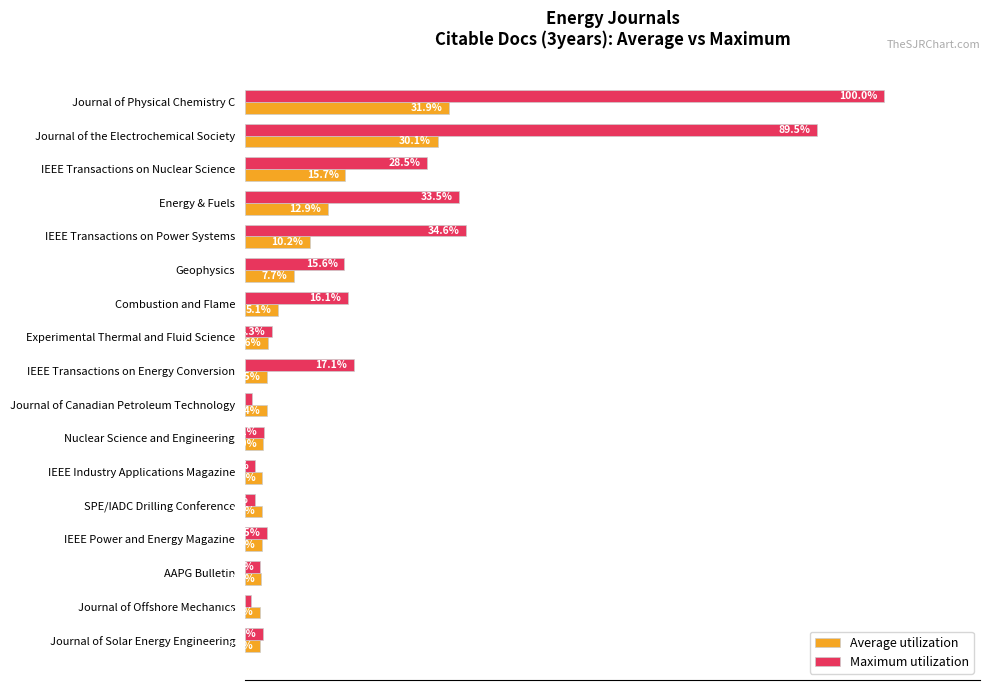

List the series in order of their peak value, lowest first.

Average utilization, Maximum utilization